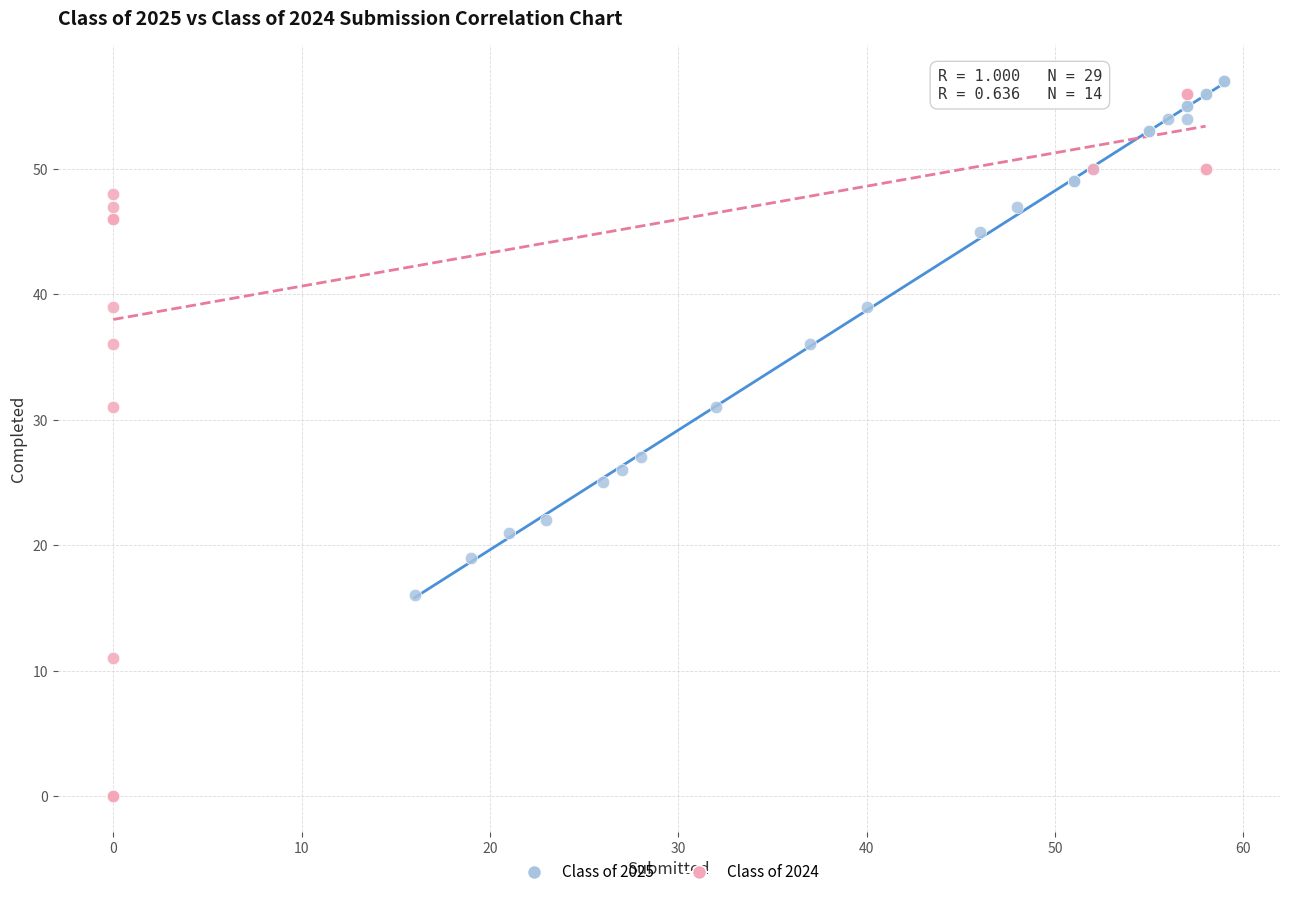

Which series reaches the minimum Y coordinate?

Class of 2024